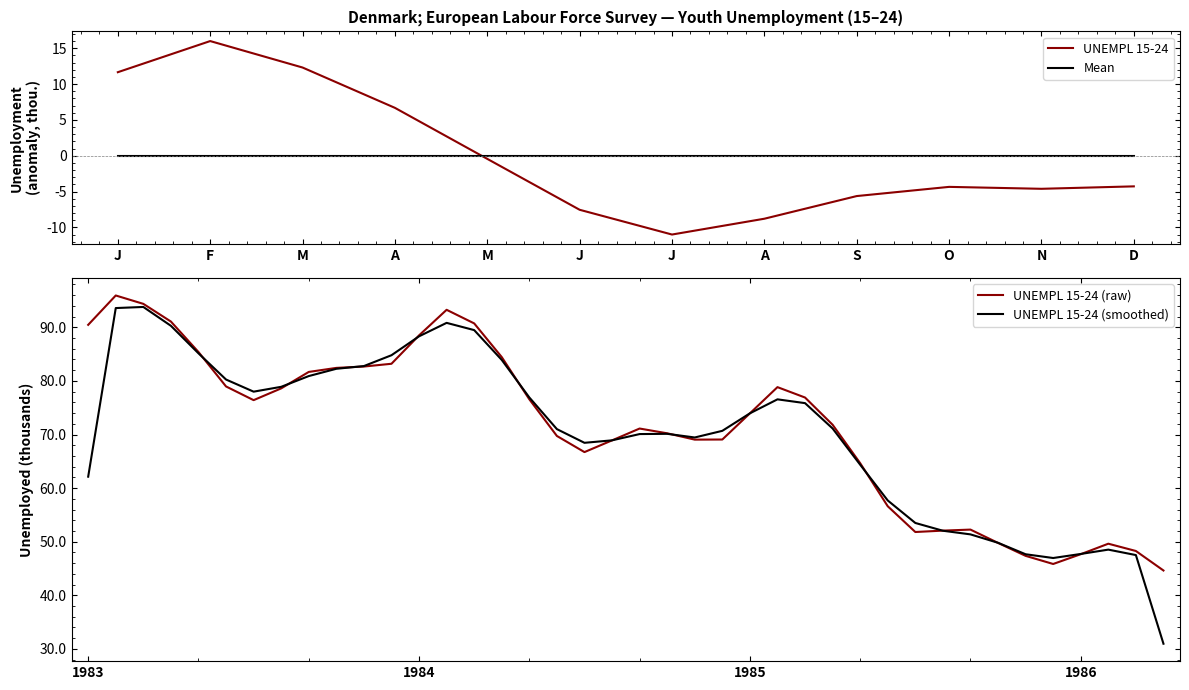

What is the lowest value of the UNEMPL 15-24 (raw) series?

44.6